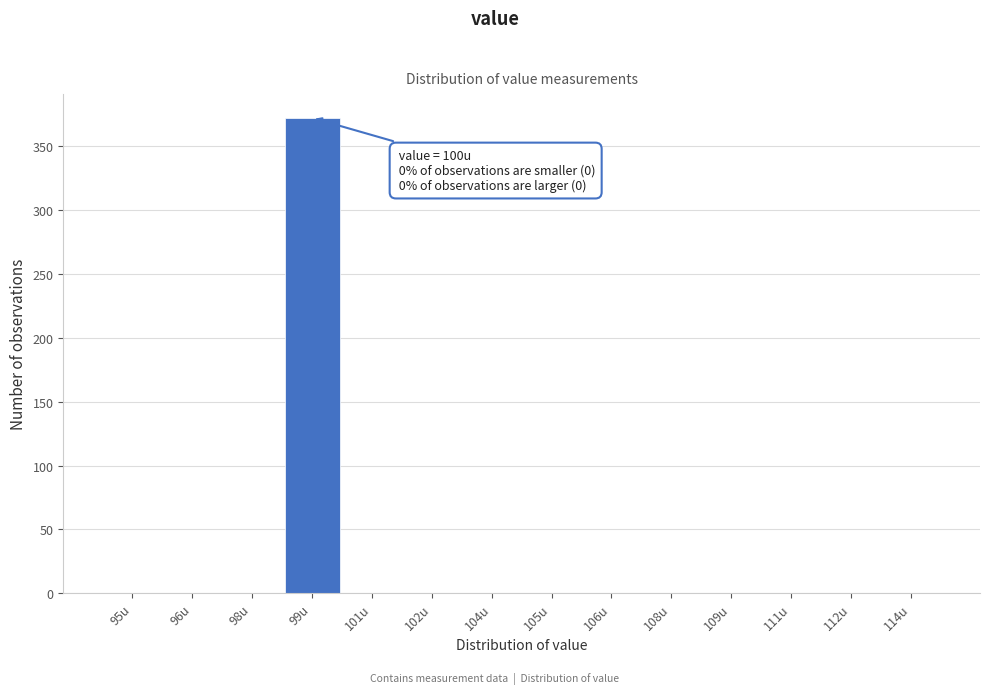

Reading right to left, list all the values displayed in this chart.

114u=0	112u=0	111u=0	109u=0	108u=0	106u=0	105u=0	104u=0	102u=0	101u=0	99u=372	98u=0	96u=0	95u=0